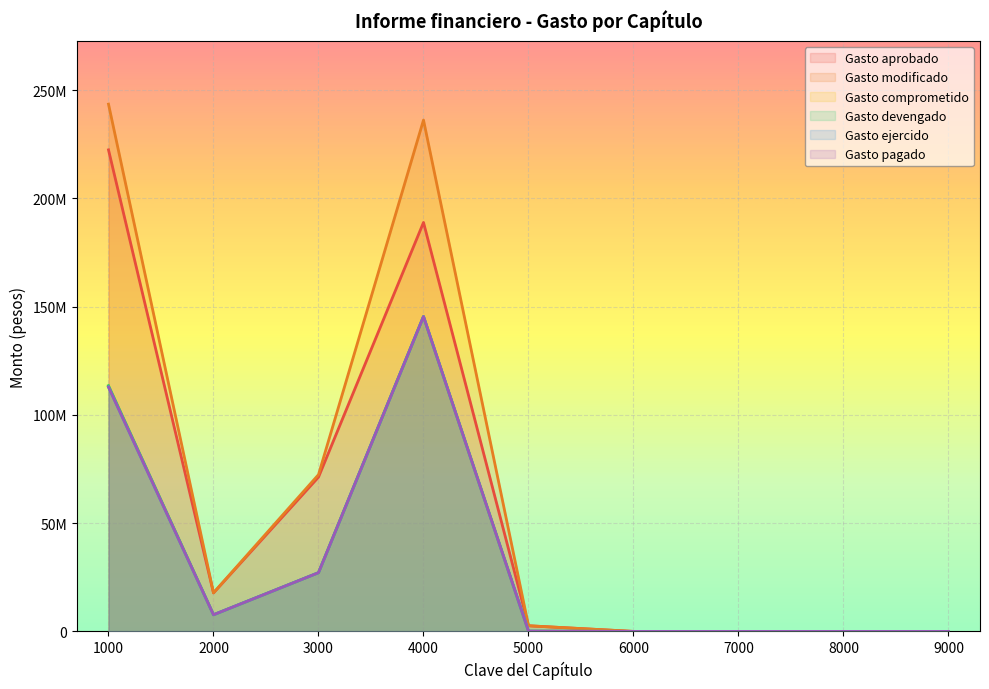

Count the number of categories in the chart.

9